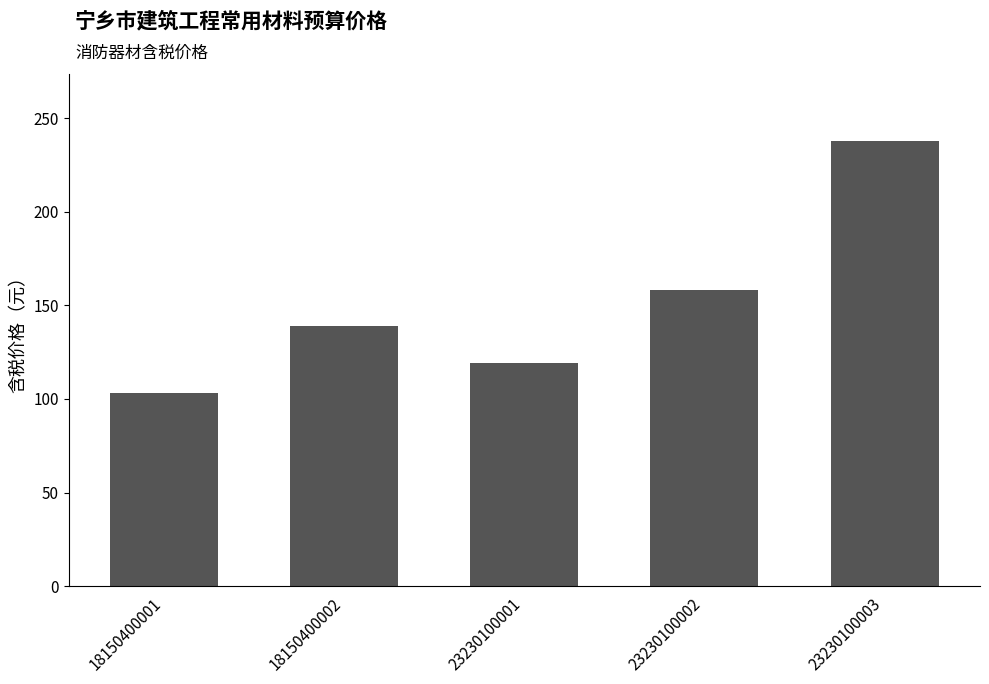

Approximately how many times larger is the value at 18150400002 compared to 23230100001?

1.2